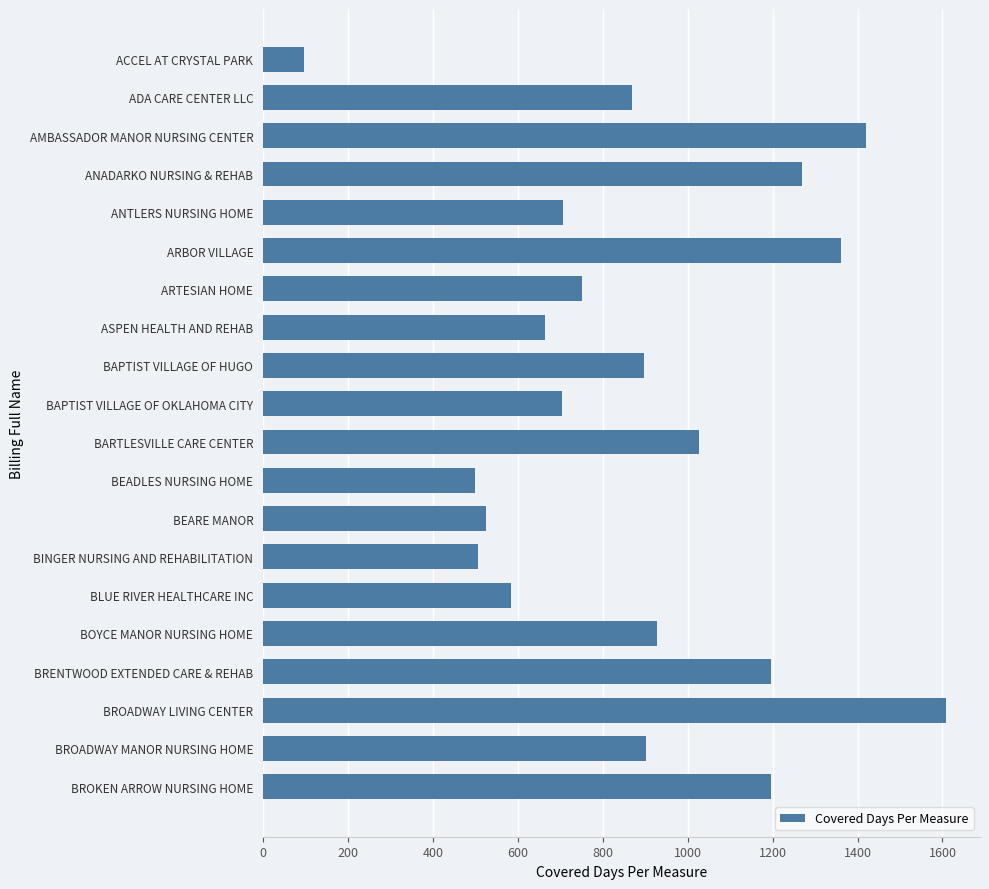

Approximately how many times larger is the value at ANTLERS NURSING HOME compared to ACCEL AT CRYSTAL PARK?

7.3